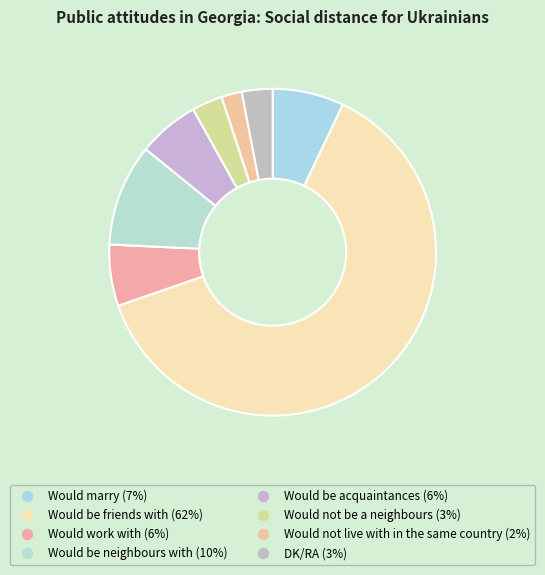

What is the total percentage of DK/RA and Would not be a neighbours?

6.1%